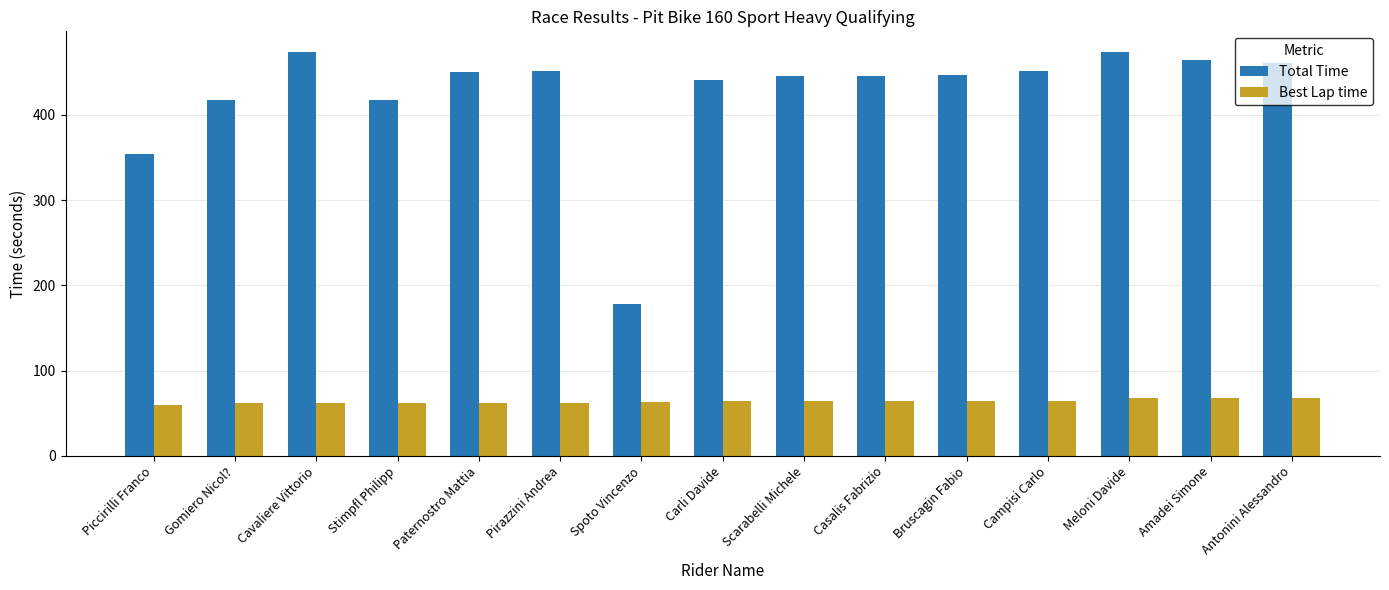

What is the label of the 6th bar from the left?

Pirazzini Andrea